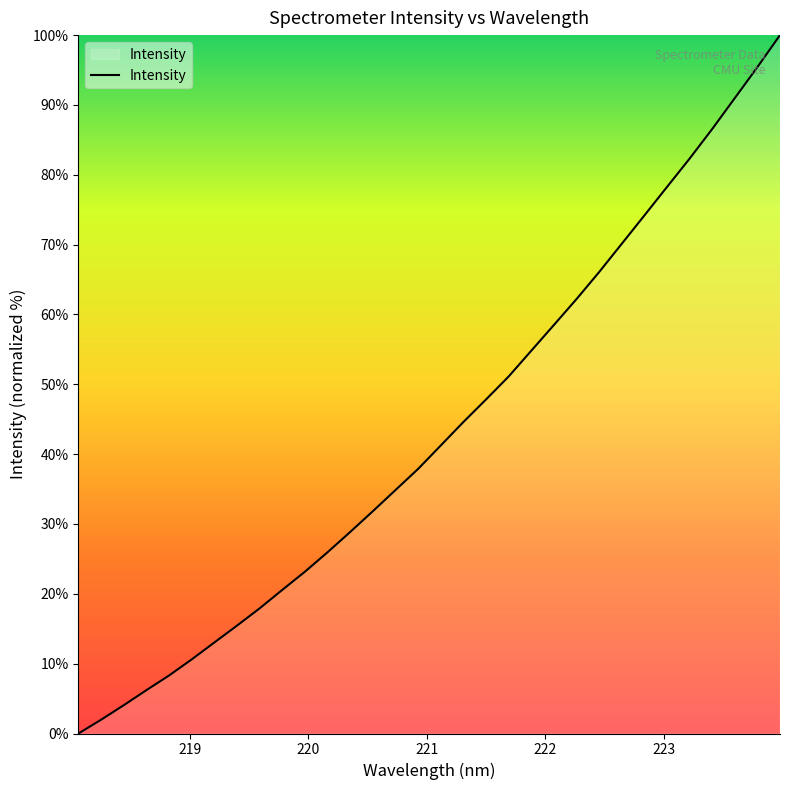

What is the difference between the maximum and minimum values?

100.0